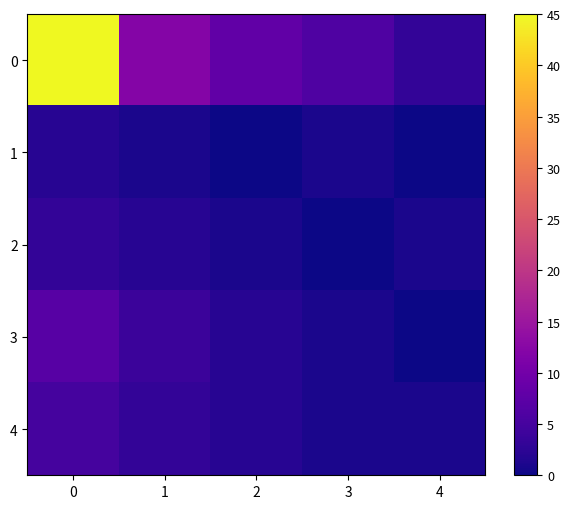

Rank the series by their maximum value, from highest to lowest.

0, 3, 4, 2, 1